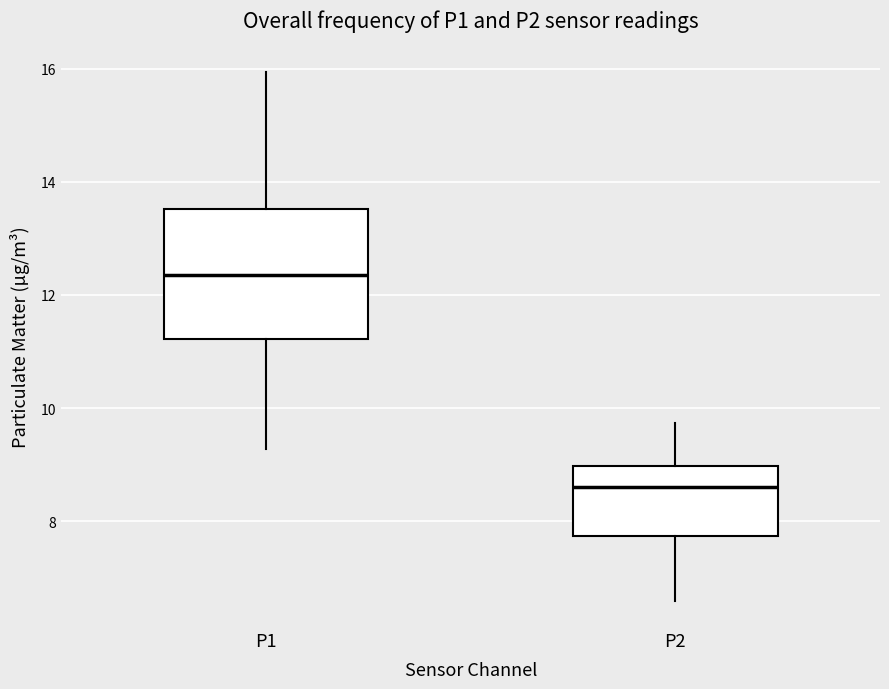

Reading left to right, read every box against the y-axis: the position of its median line, the range the box covers, and the ends of its whiskers. The values are not printed on the chart, so give them approximately, as read against the axis.

P1: median 12.4, box 11.2 to 13.6, whiskers 9.2 to 16.0
P2: median 8.6, box 7.8 to 9.0, whiskers 6.6 to 9.8